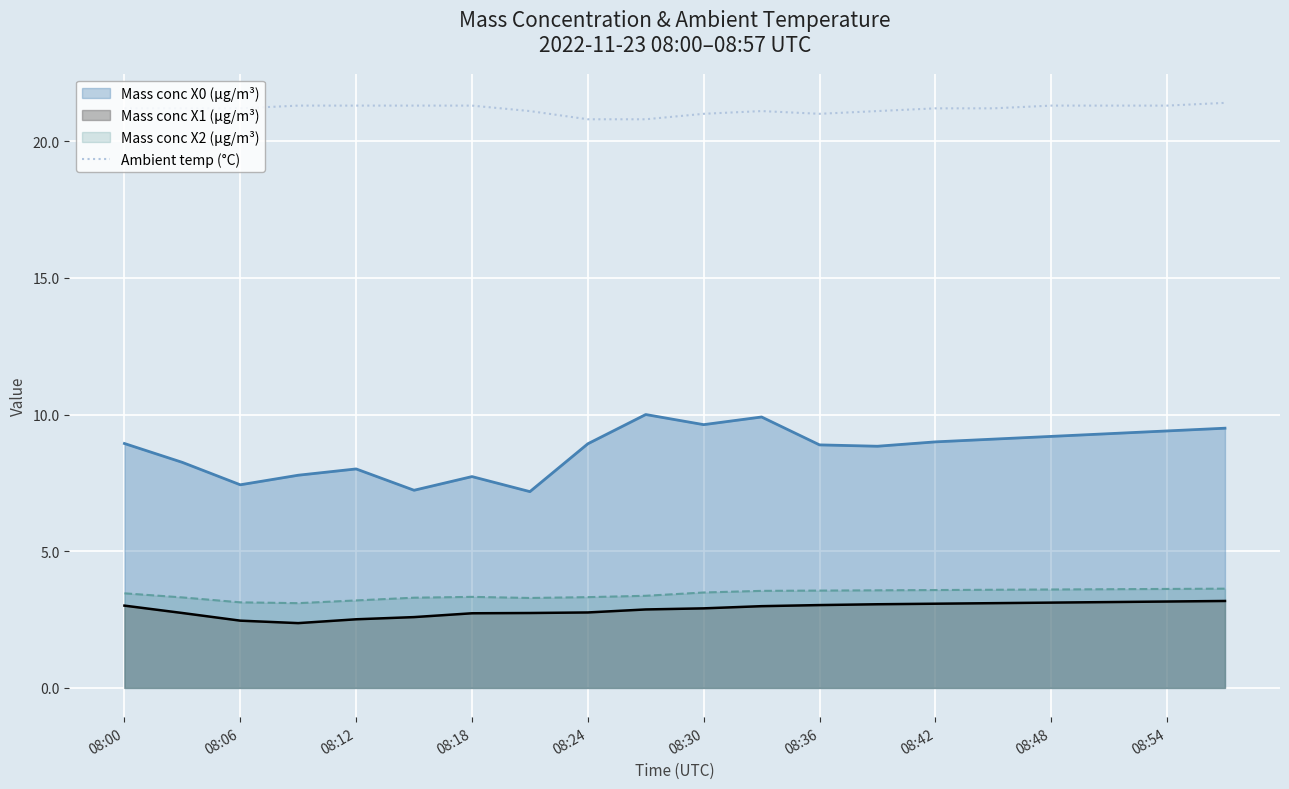

Is it true that Mass conc X2 (μg/m³) equals 5.8 at 08:54?

False